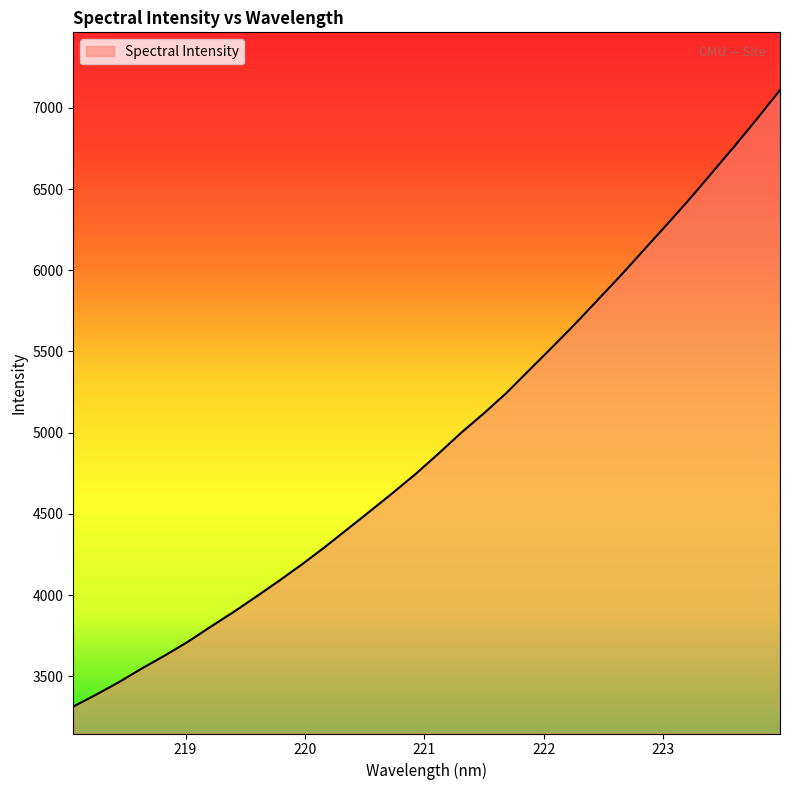

Does the chart display data point markers on the line(s)?

No